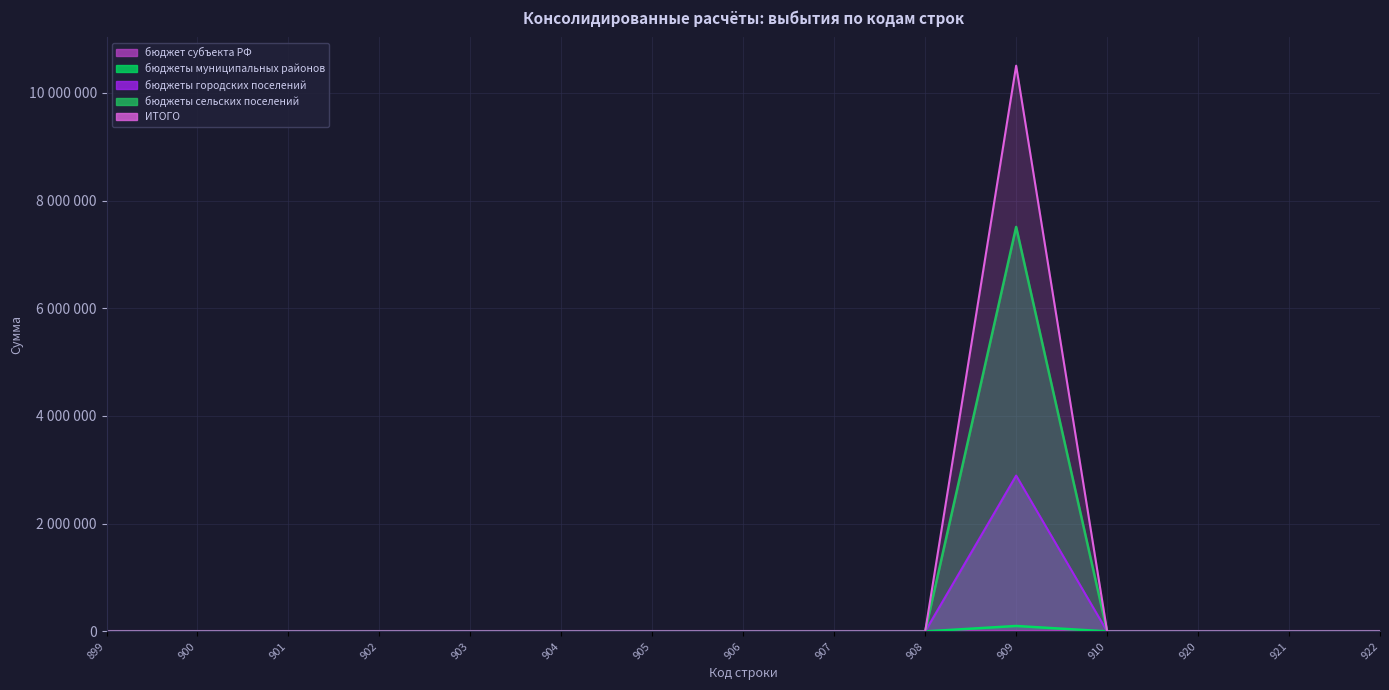

True or false: ИТОГО has more than 2 interior local peaks.

False